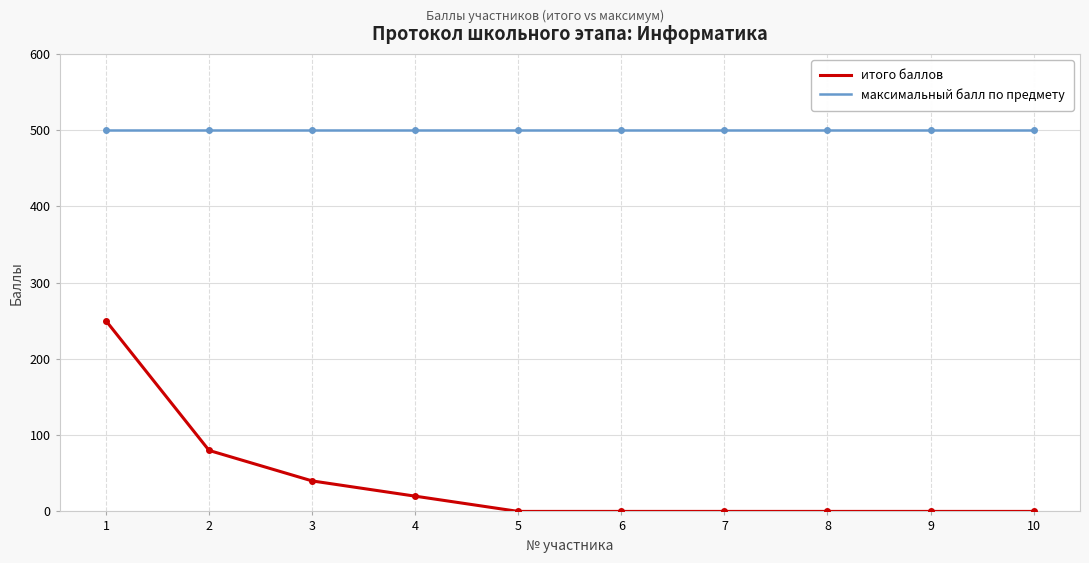

True or false: максимальный балл по предмету and итого баллов intersect in this chart.

False